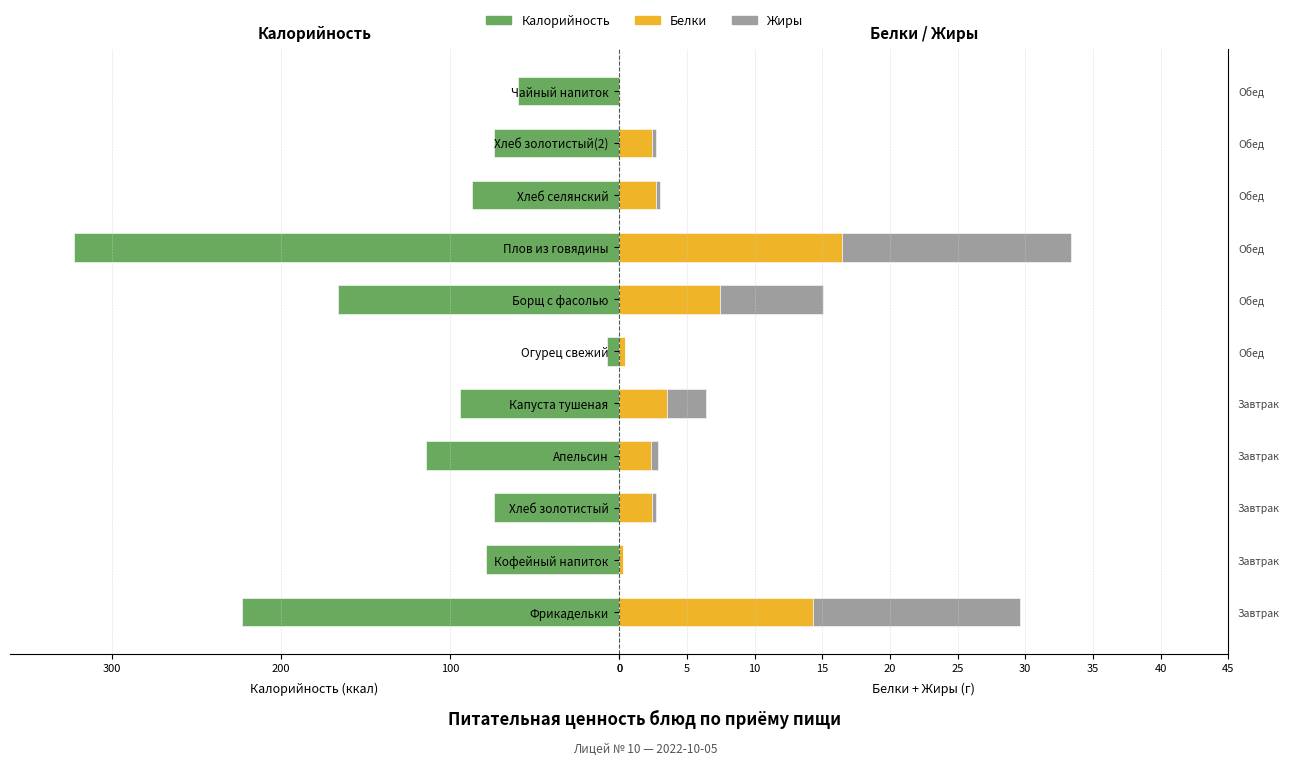

What are all the series names shown in the legend?

Калорийность, Белки, Жиры